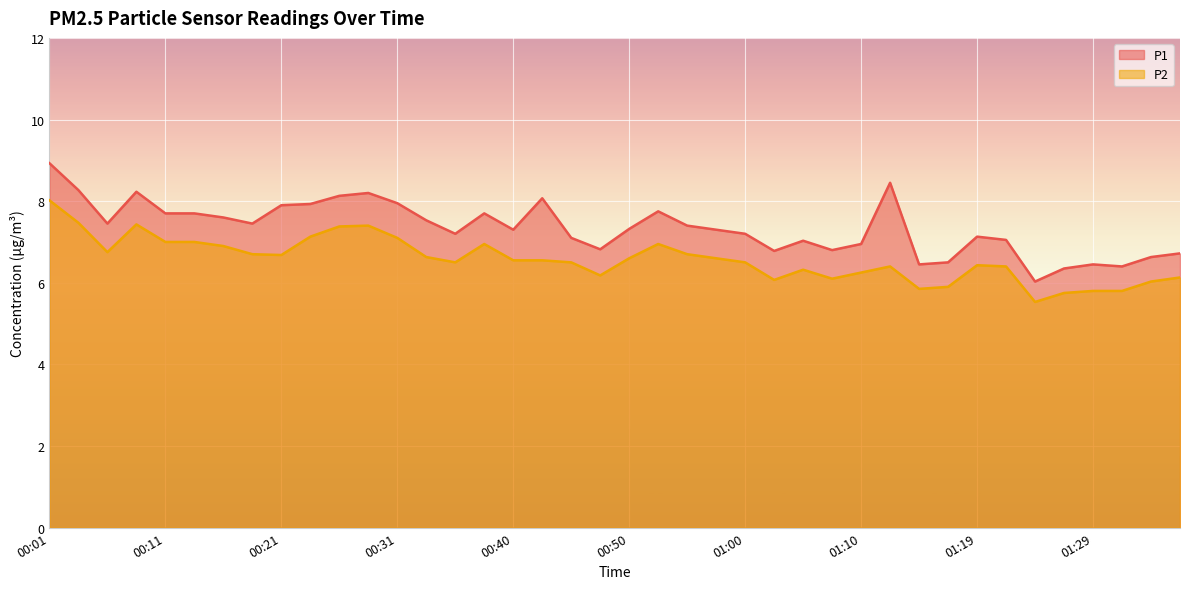

True or false: P2 and P1 intersect in this chart.

False